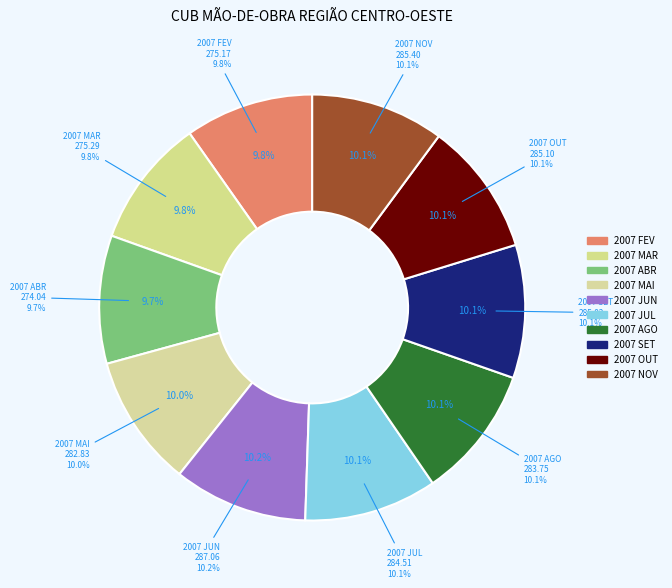

To the nearest percent, what portion does 2007 NOV represent?

10%